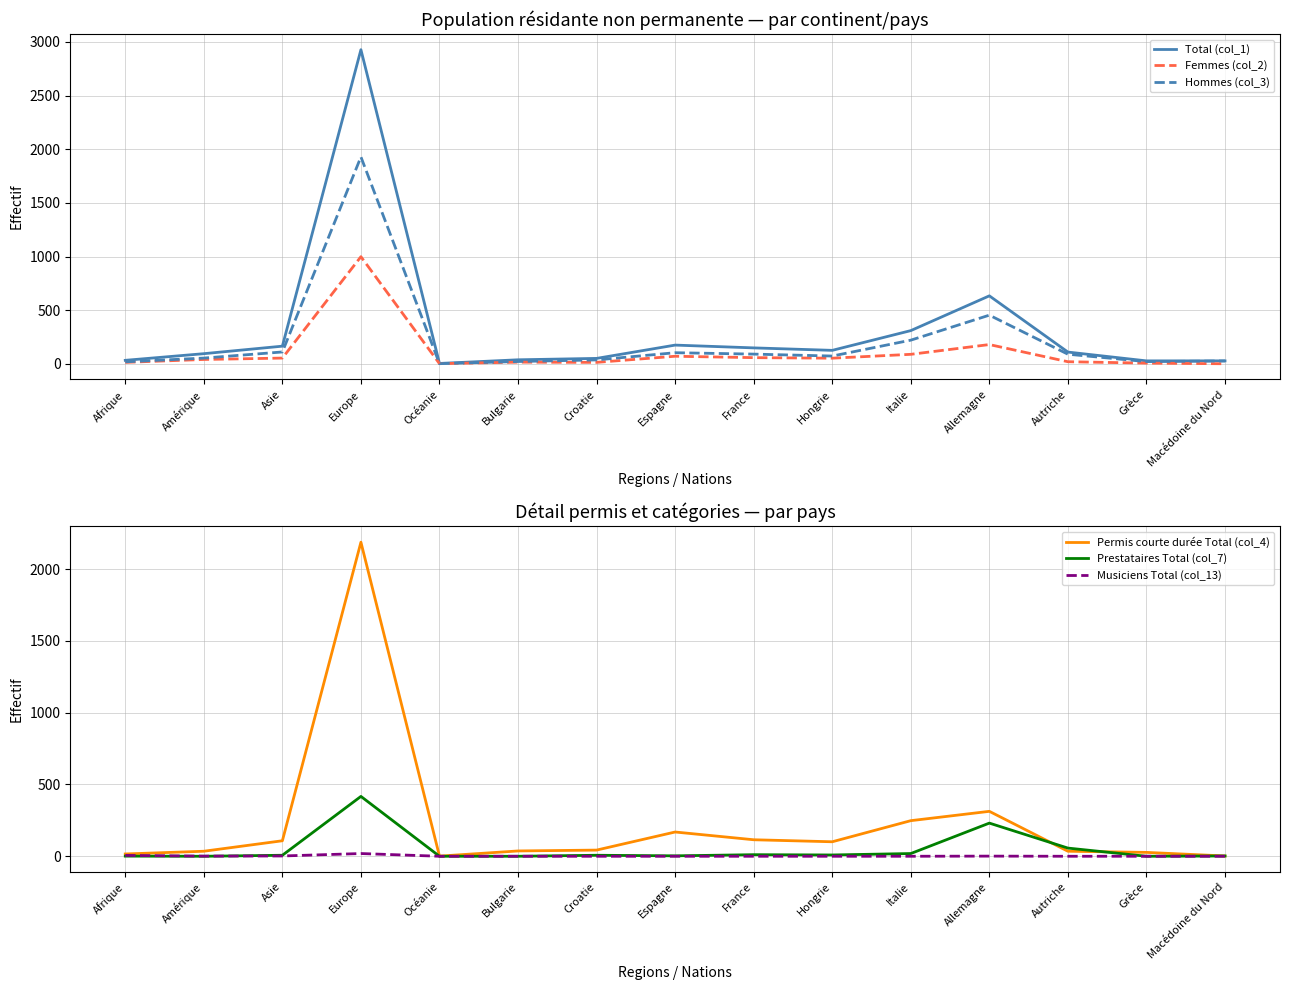

How many interior local valleys does the Hommes (col_3) series have?

3